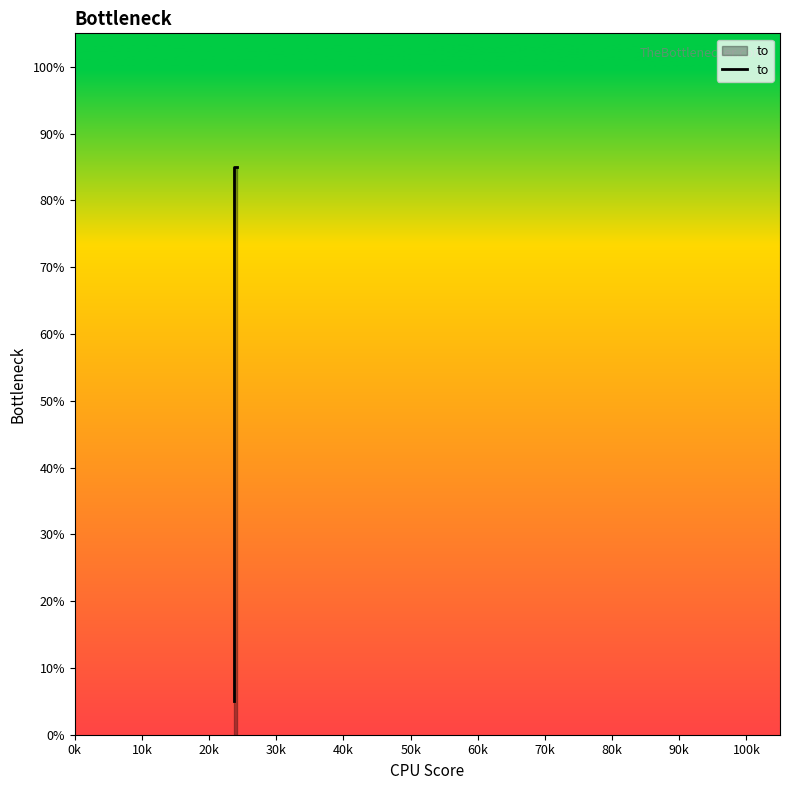

What is the change in value from 0k to 20k?

-0.8